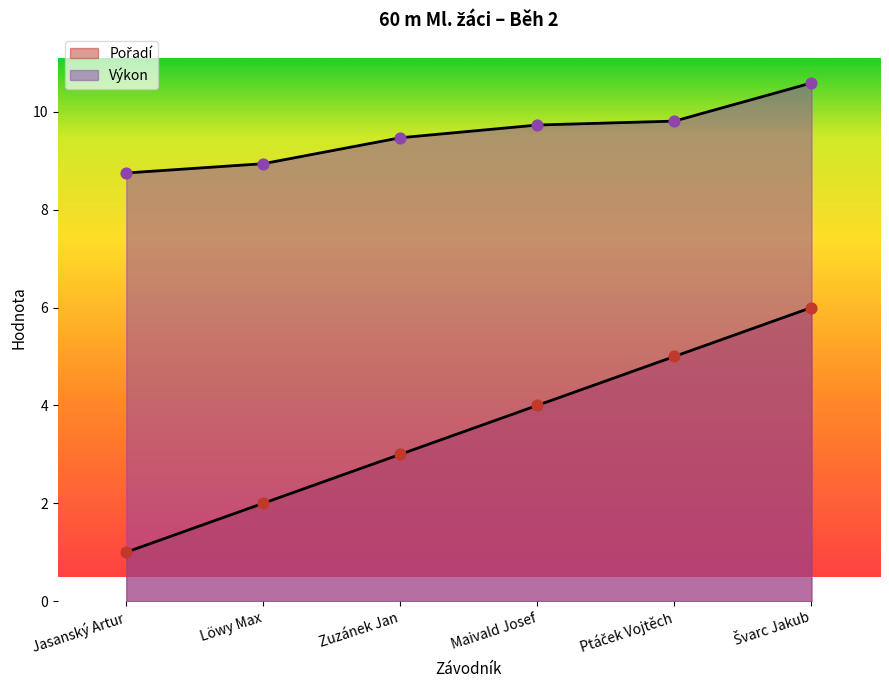

Which series reaches the maximum Y coordinate?

Výkon